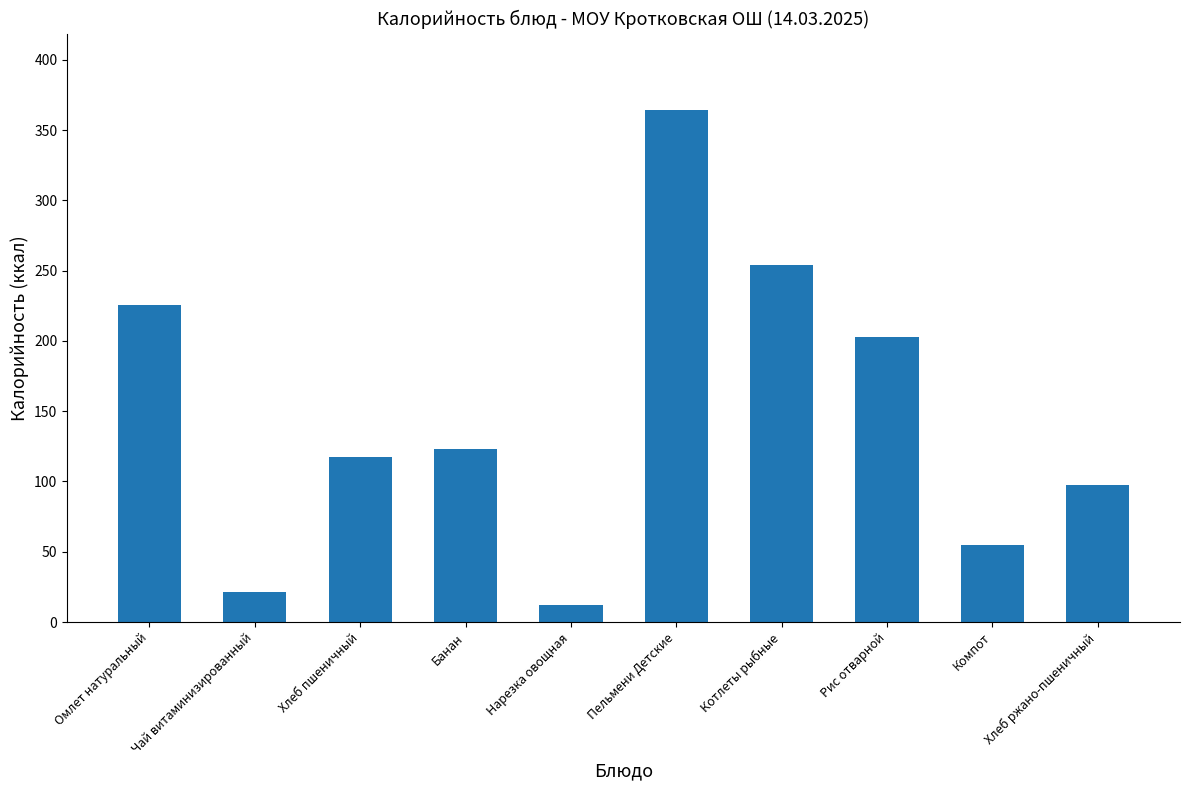

Reading left to right, list all the values displayed in this chart.

225.5	21.1	117.2	123.0	12.0	364.0	254.0	203.0	54.6	97.8